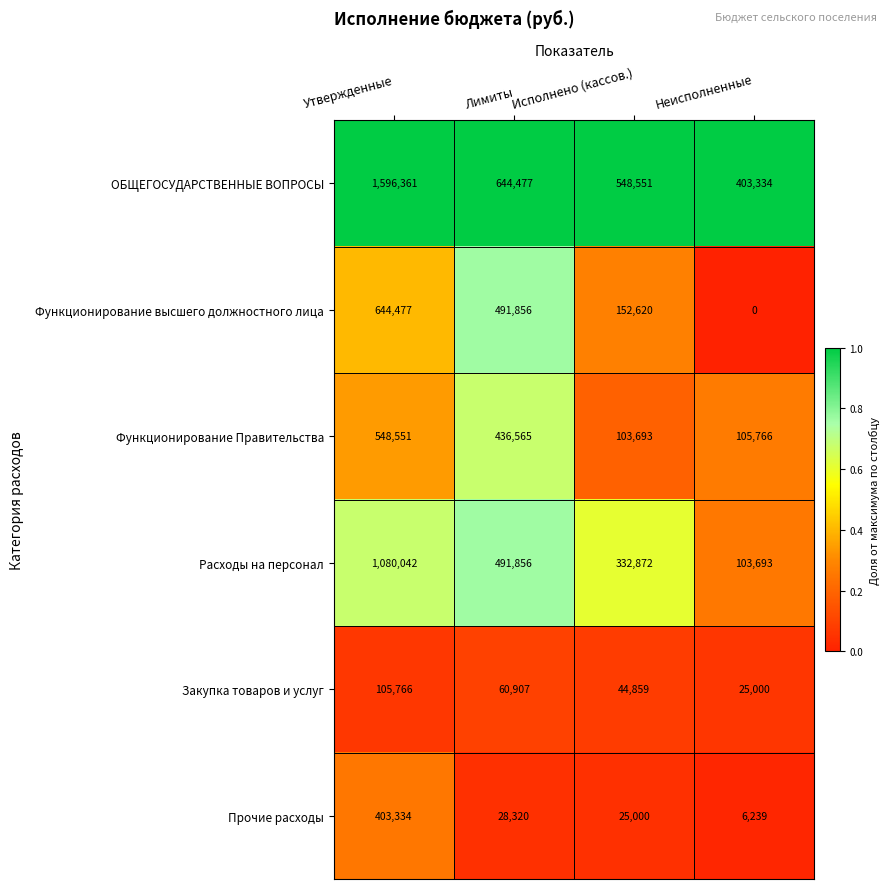

What is the total value across all series at Утвержденные?

4378531